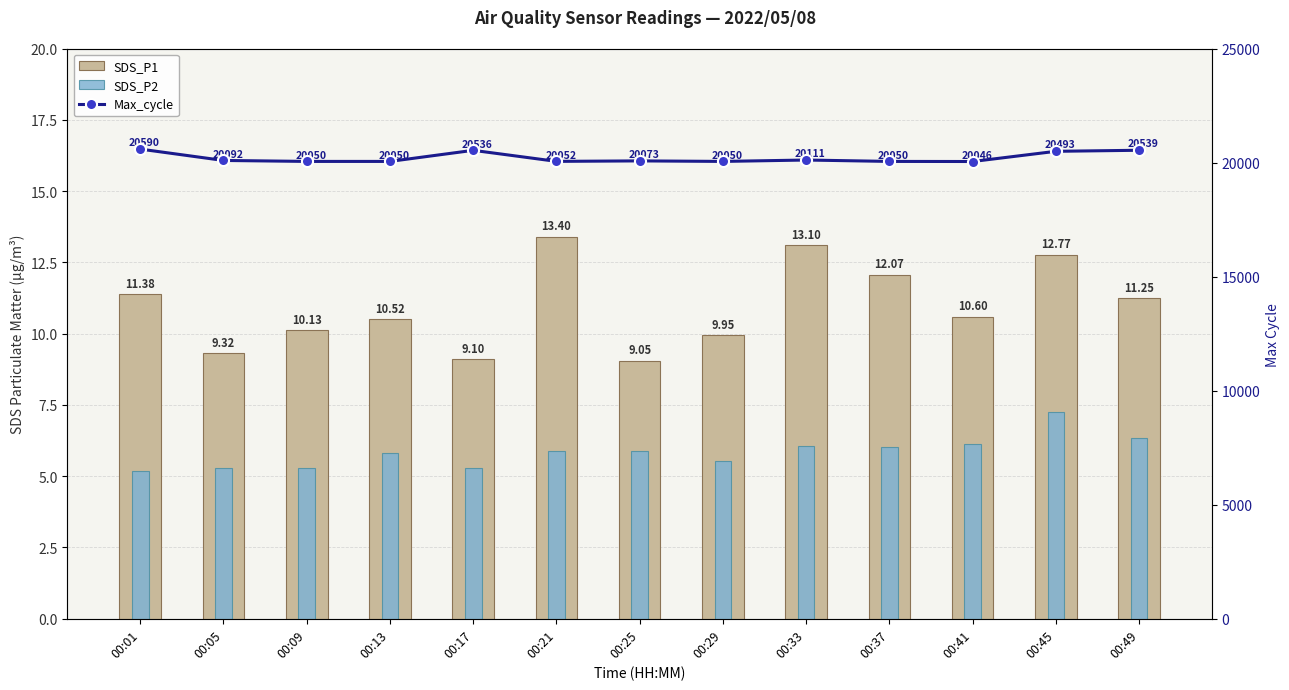

Does the chart contain any negative values?

No